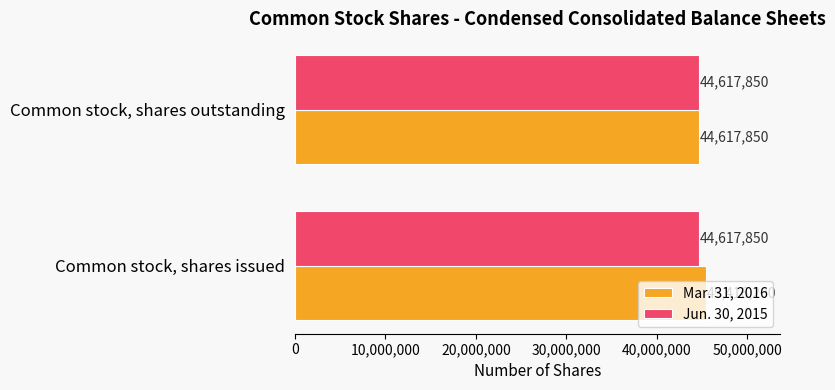

What is the smallest value displayed?

44617850